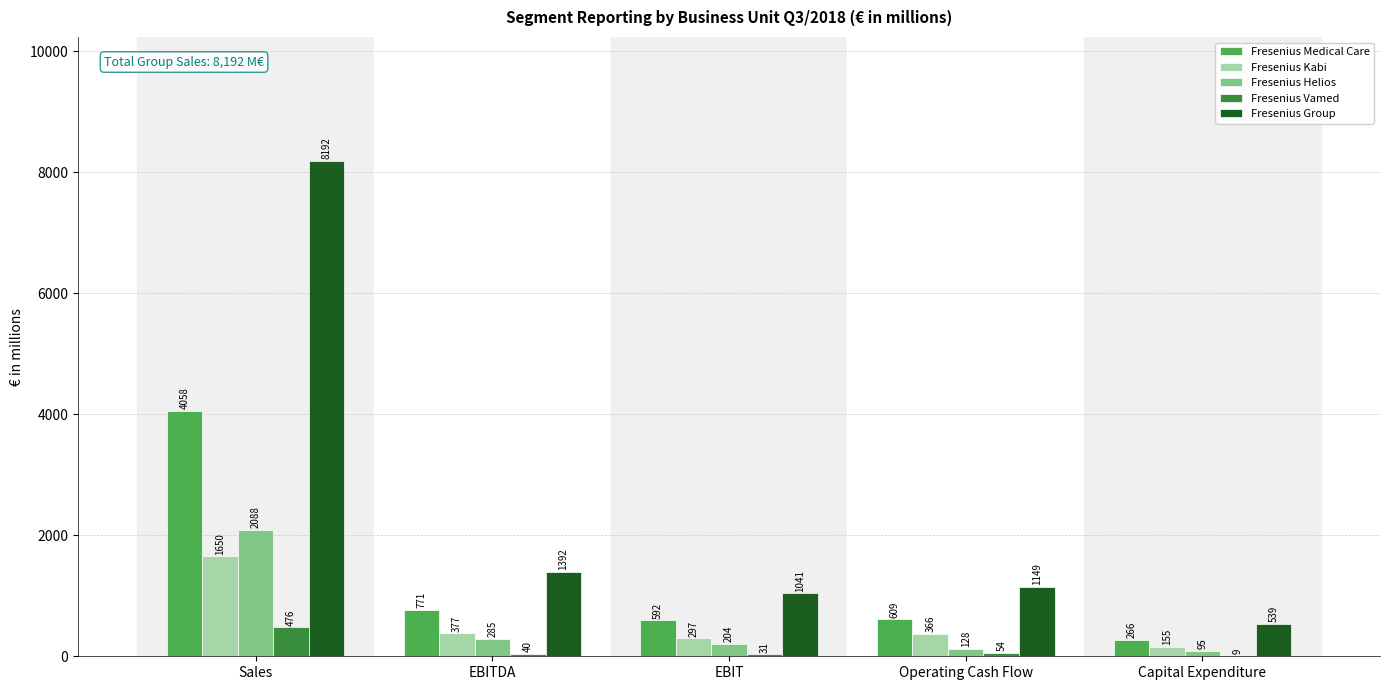

The value of Fresenius Group at Sales is 8192. True or false?

True